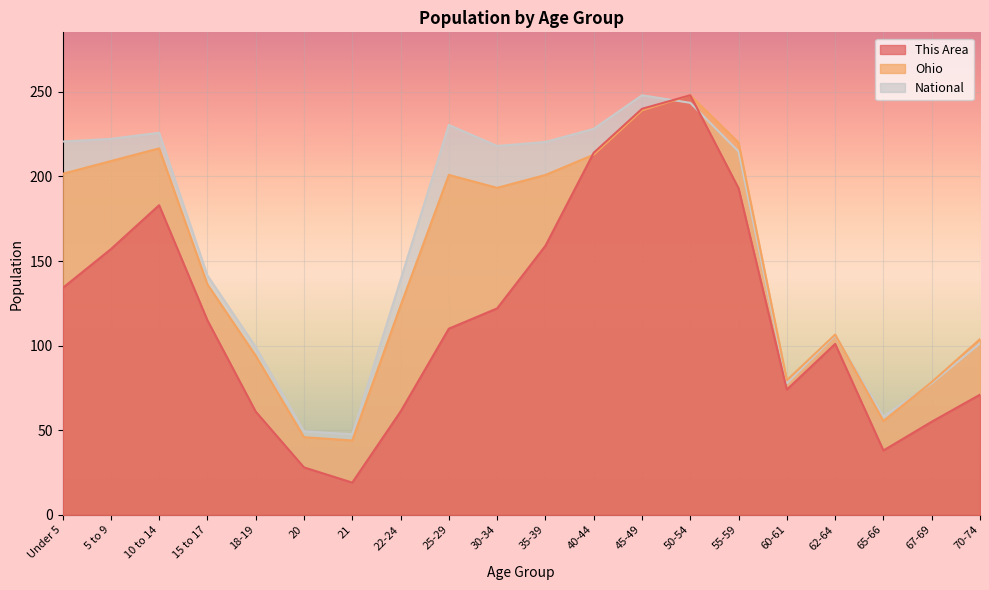

The This Area series shows 295.0 at 40-44. True or false?

False